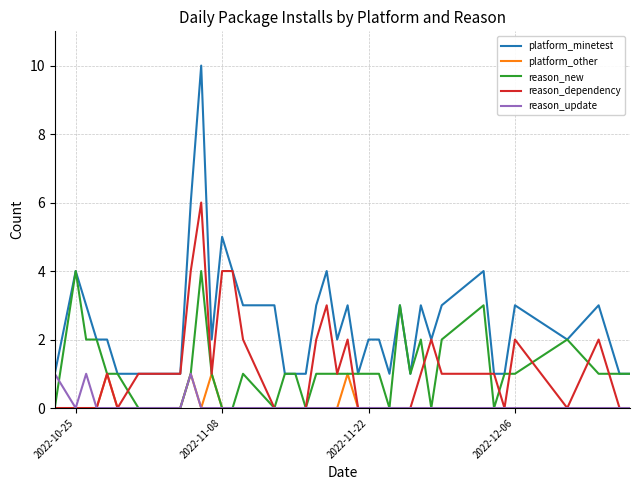

Which series has the widest spread of values?

platform_minetest